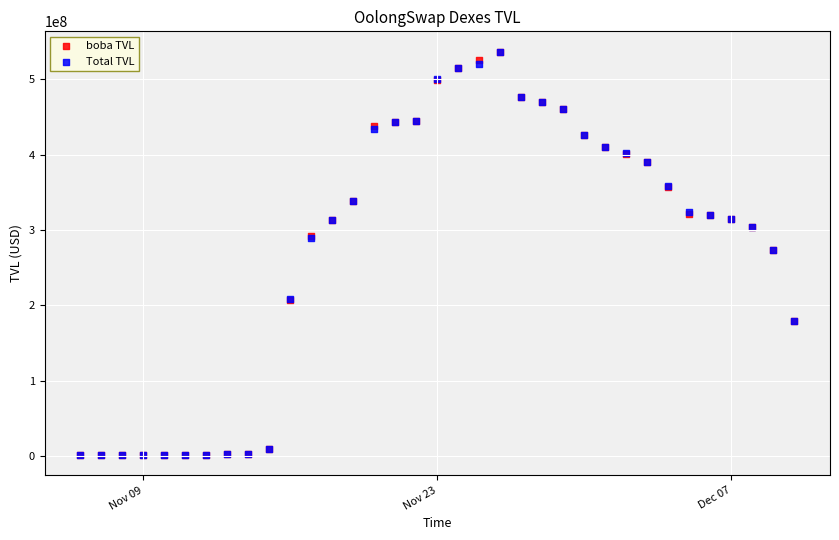

Which series has the largest Y range (max minus min)?

Total TVL